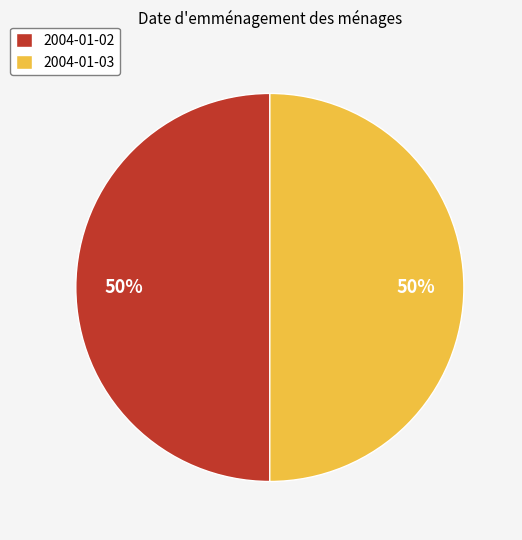

Is it true that 2004-01-02 is 50% of the pie?

True